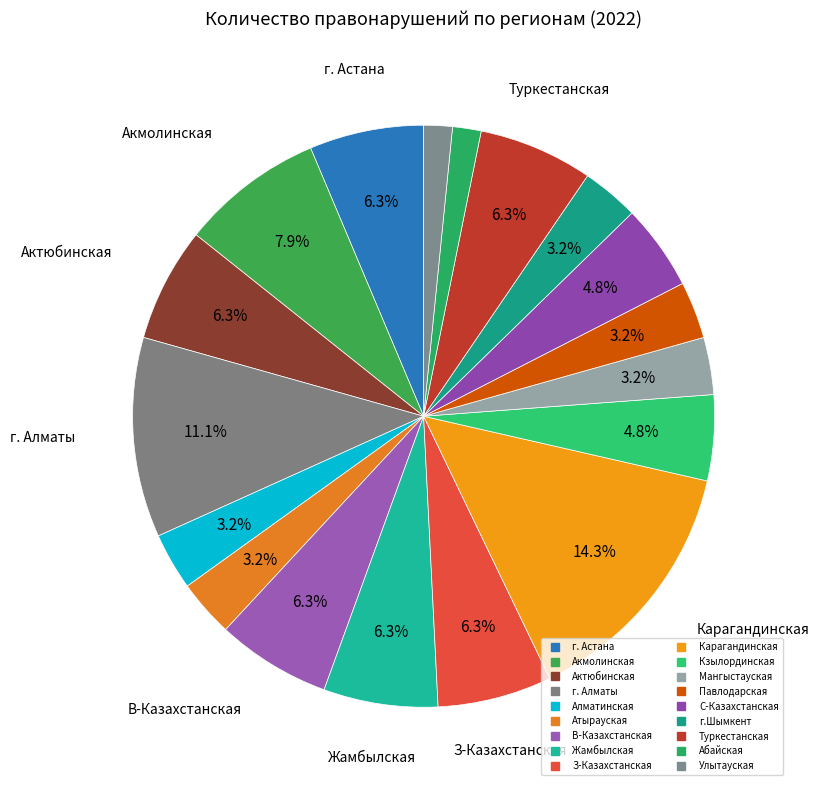

How many slices are in this pie chart?

18